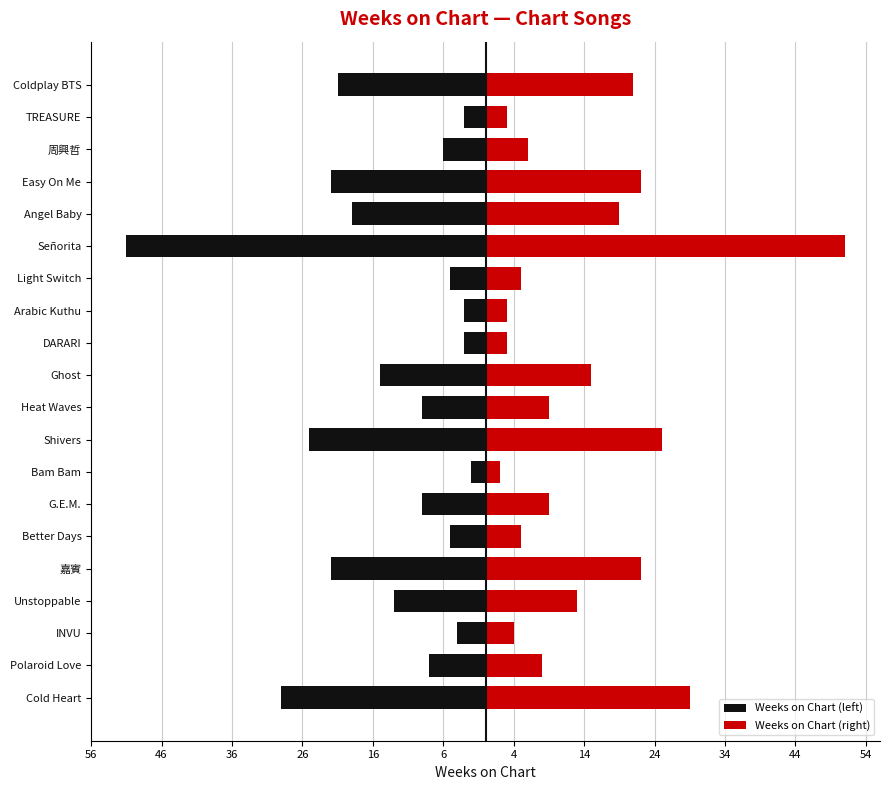

Rank the series at Señorita from highest to lowest value.

Weeks on Chart (right), Weeks on Chart (left)